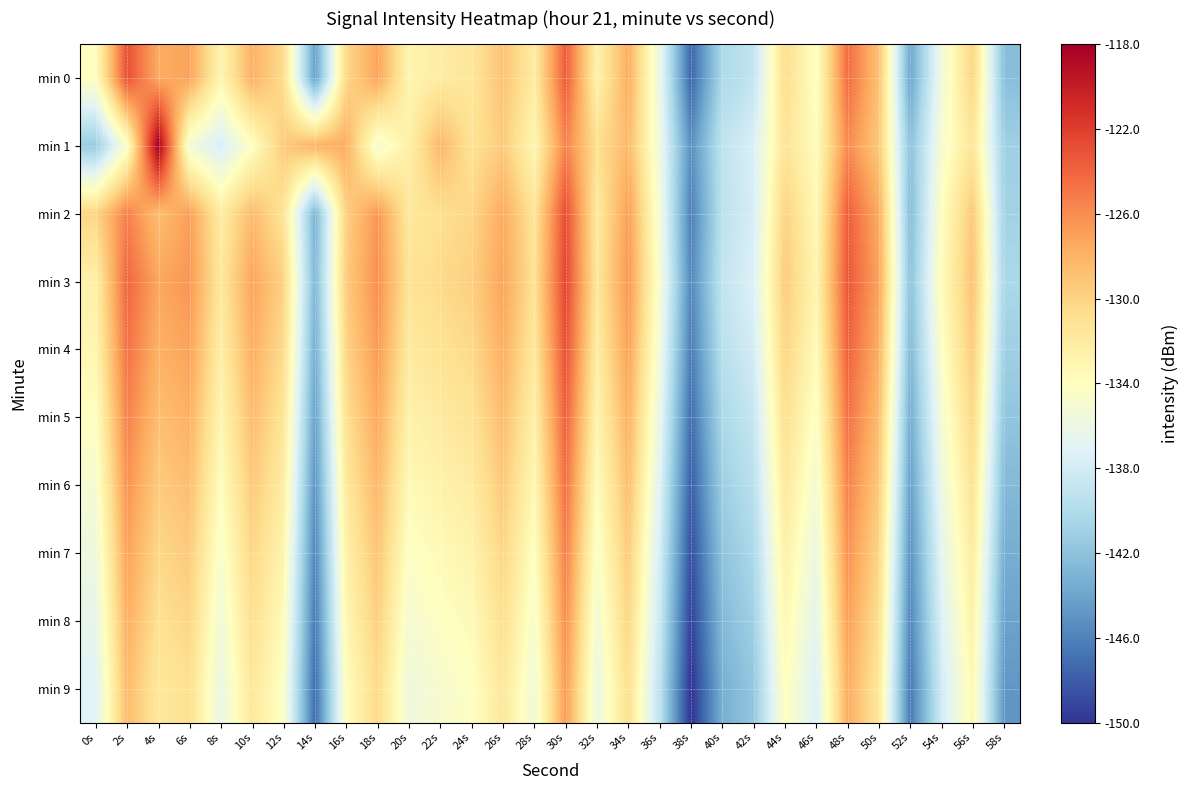

List the series in order of their peak value, highest first.

min 1, min 3, min 2, min 0, min 4, min 5, min 6, min 7, min 8, min 9